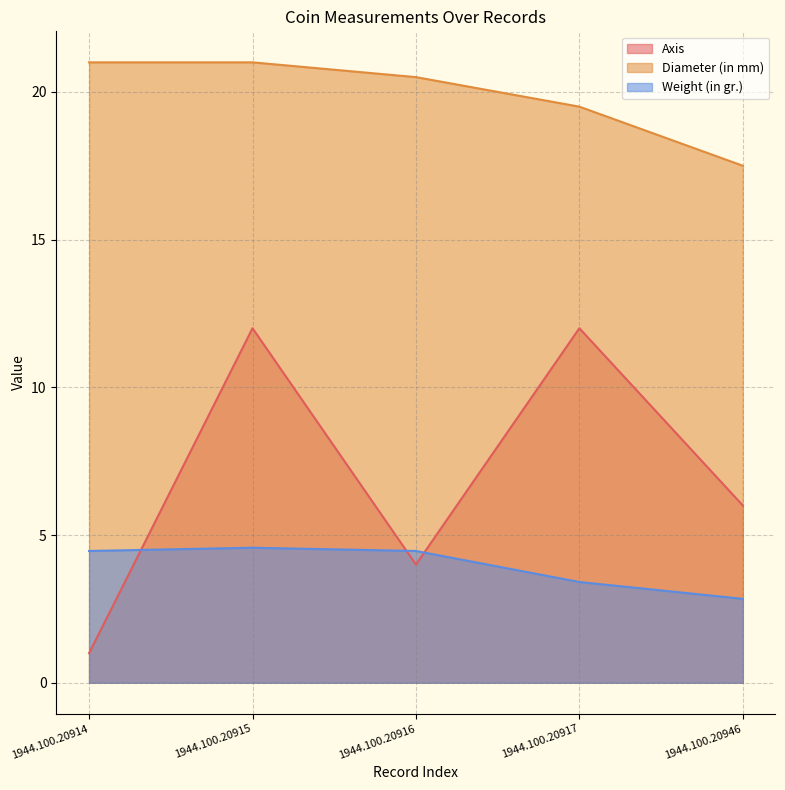

Reading left to right, what are all the values shown in this chart?

Axis: 1.0	12.0	4.0	12.0	6.0
Diameter (in mm): 21.0	21.0	20.5	19.5	17.5
Weight (in gr.): 4.5	4.6	4.5	3.4	2.8